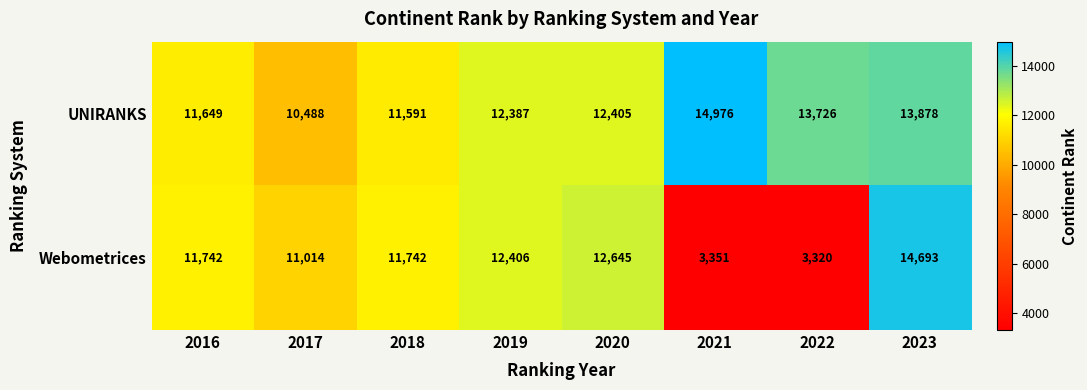

What is the difference between the maximum and second lowest values in the Webometrices series?

11342